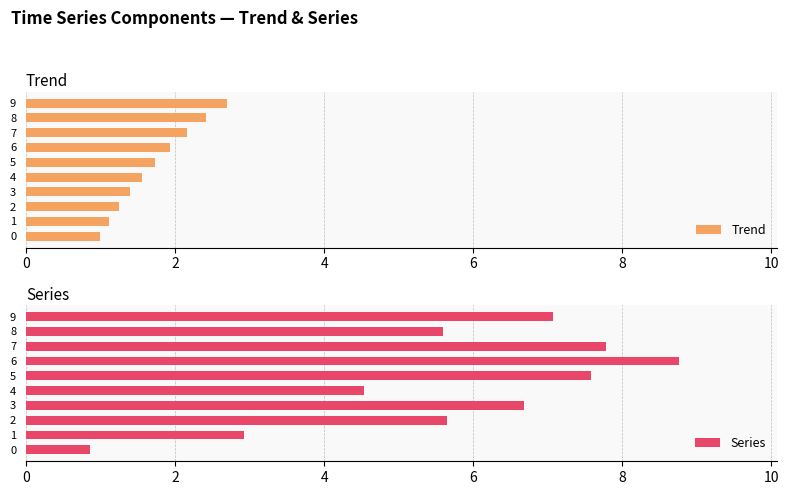

Which category has the highest value in the Trend series?

9